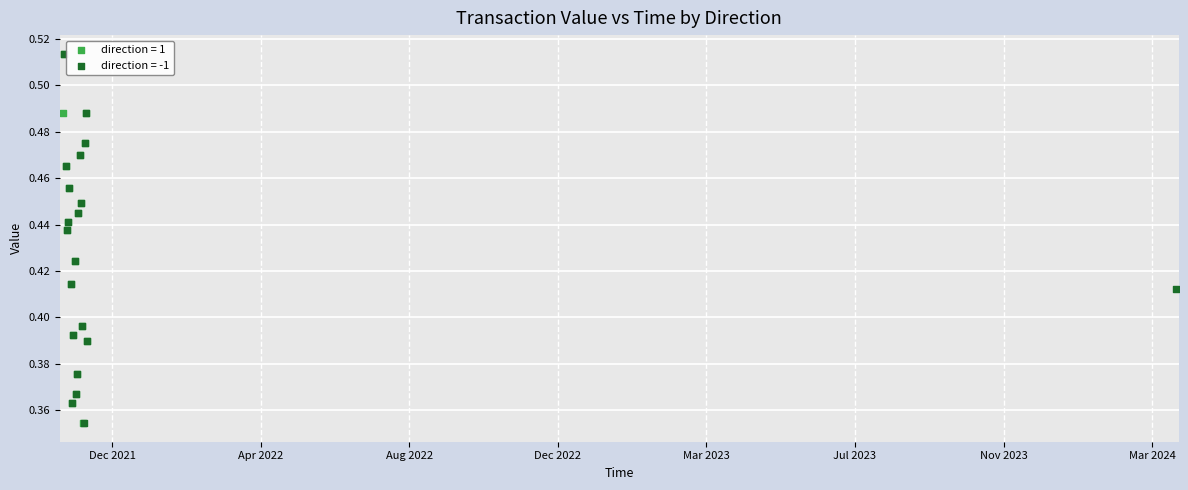

What are all the series names shown in the legend?

direction = 1, direction = -1